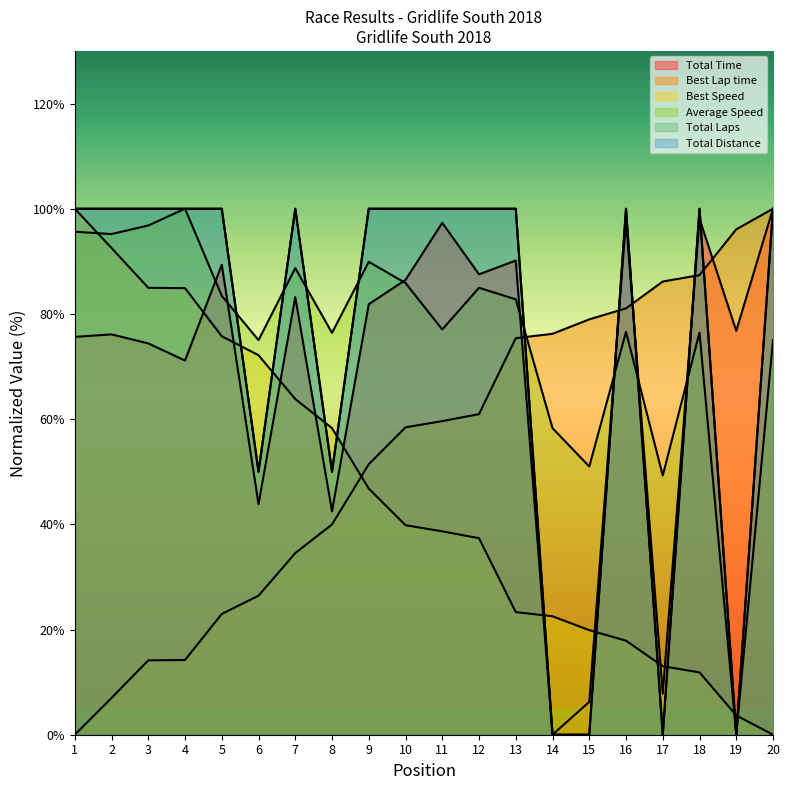

What is the highest value of the Total Time series?

100.0